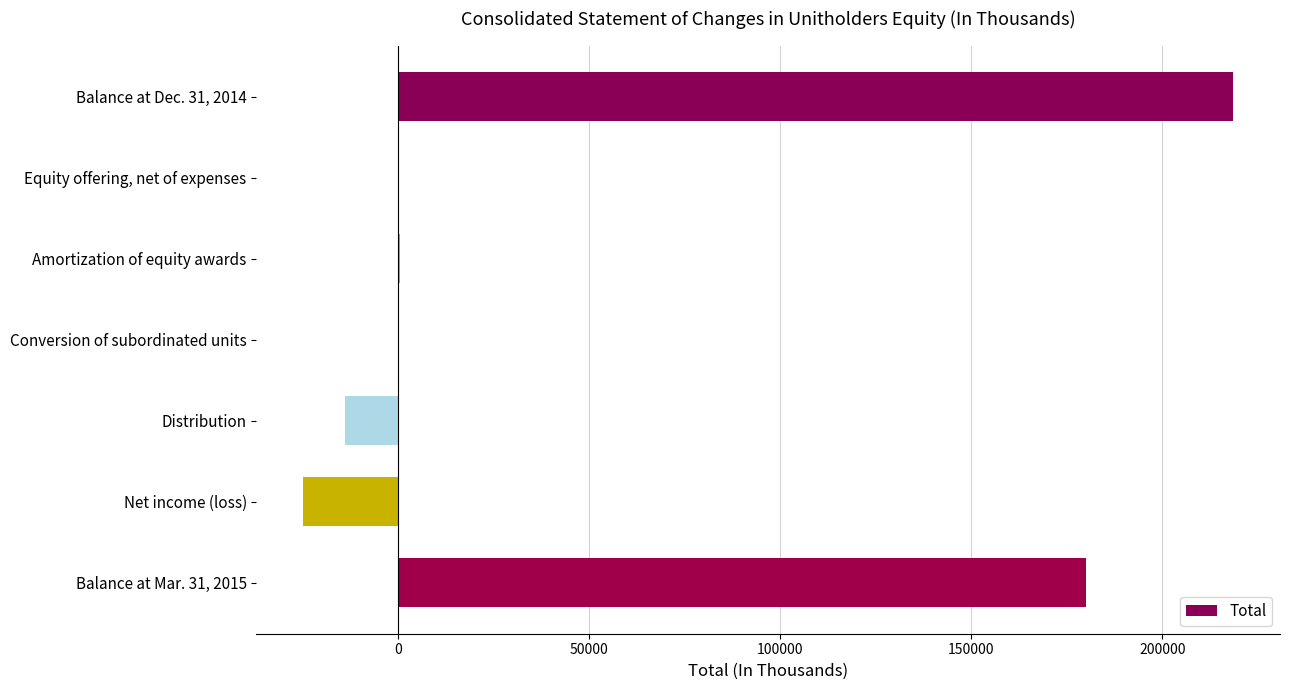

At which category does the chart reach its peak across all series?

Balance at Dec. 31, 2014